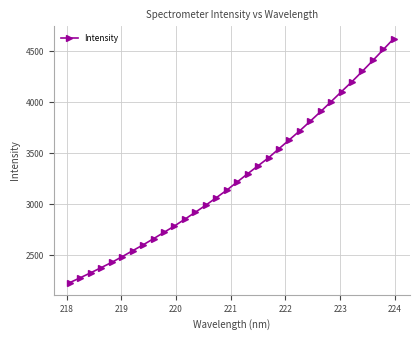

What is the smallest value displayed?

2231.9